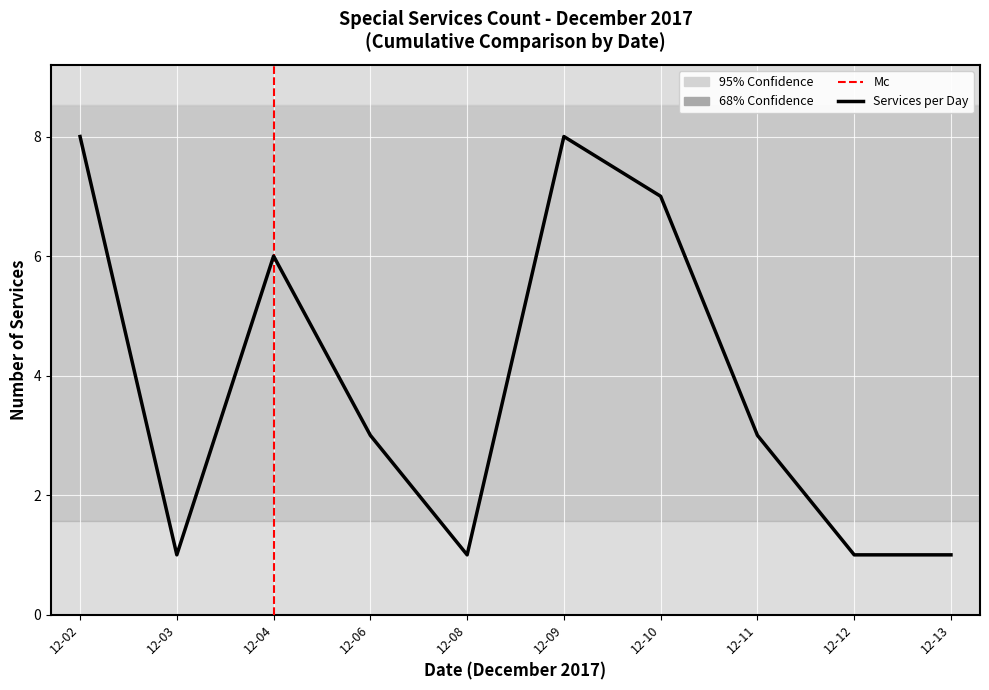

What is the difference between the maximum and second lowest values?

7